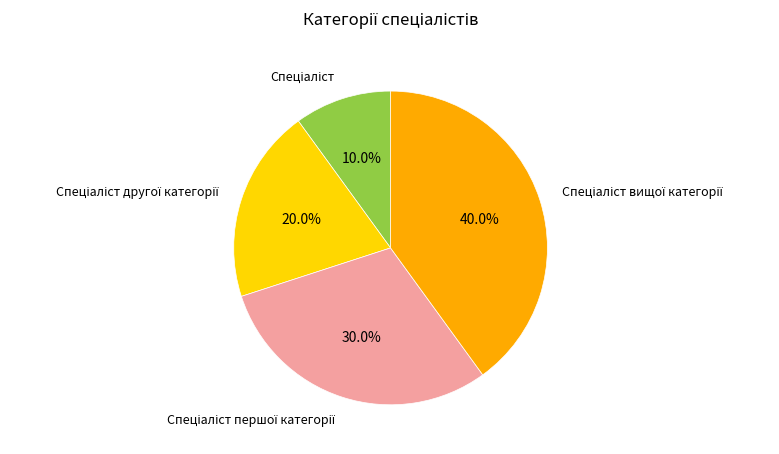

Does any single category account for the majority?

No